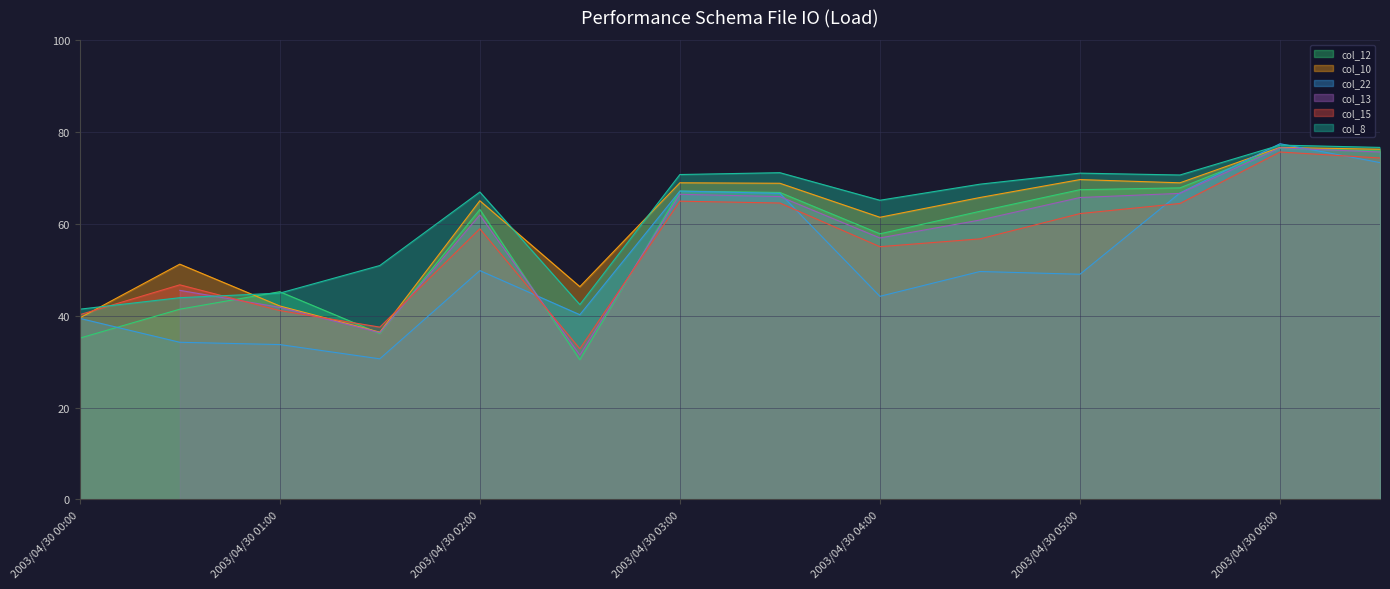

How many data points in col_8 are above 68?

7